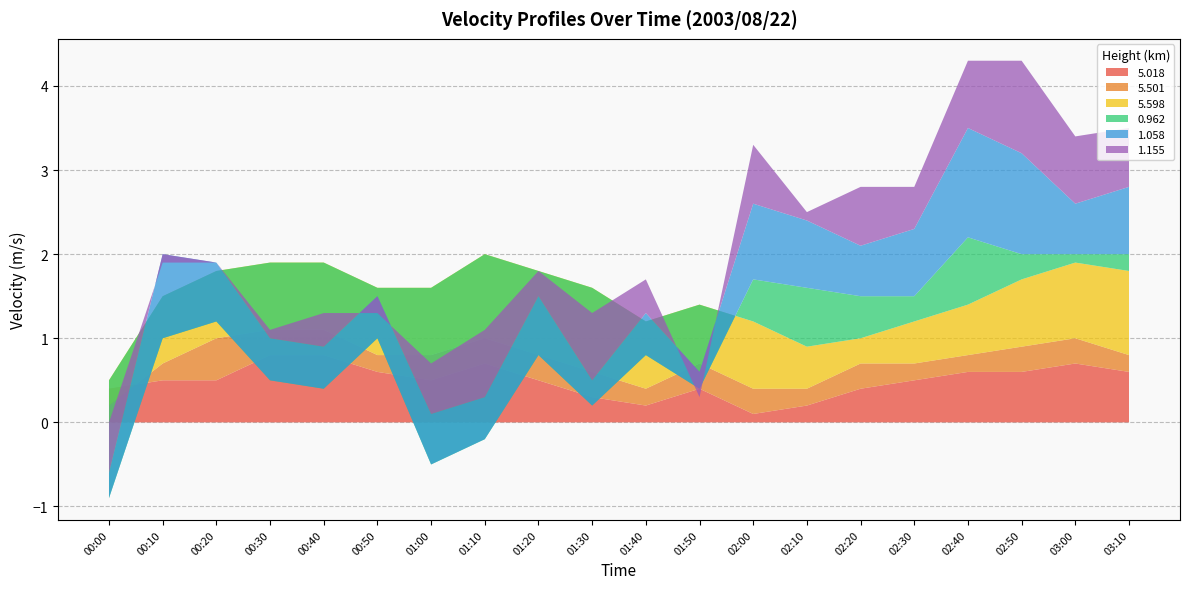

Reading left to right, list all the values displayed in this chart.

5.018: 0.4	0.5	0.5	0.8	0.8	0.6	0.5	0.7	0.5	0.3	0.2	0.4	0.1	0.2	0.4	0.5	0.6	0.6	0.7	0.6
5.501: -0.2	0.2	0.5	0.3	0.3	0.2	0.3	0.3	0.3	0.3	0.2	0.3	0.3	0.2	0.3	0.2	0.2	0.3	0.3	0.2
5.598: 0.3	0.8	0.8	0.8	0.8	0.8	0.8	1.0	1.0	1.0	0.8	0.7	0.8	0.5	0.3	0.5	0.6	0.8	0.9	1.0
0.962: -1.4	-0.5	-0.6	-1.4	-1.5	-0.6	-2.1	-2.2	-1.0	-1.4	-0.4	-1.0	0.5	0.7	0.5	0.3	0.8	0.3	0.1	0.2
1.058: 0.3	1.0	0.7	0.5	0.5	0.5	0.6	0.5	0.7	0.3	0.5	0.2	0.9	0.8	0.6	0.8	1.3	1.2	0.6	0.8
1.155: 0.6	-0.1	-0.0	0.1	0.4	-0.2	0.6	0.8	0.3	0.8	0.4	-0.3	0.7	0.1	0.7	0.5	0.8	1.1	0.8	0.7